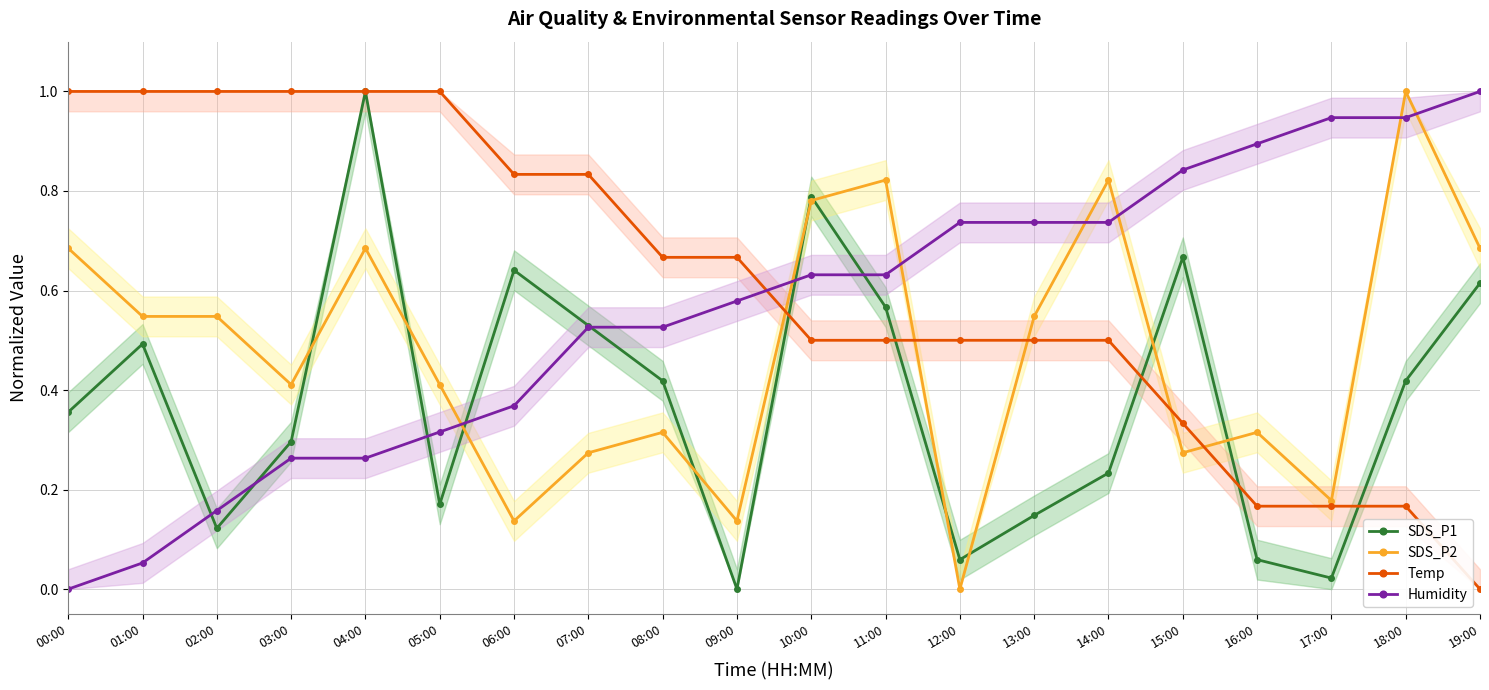

What is the difference between the Humidity values at 14:00 and 15:00?

0.1